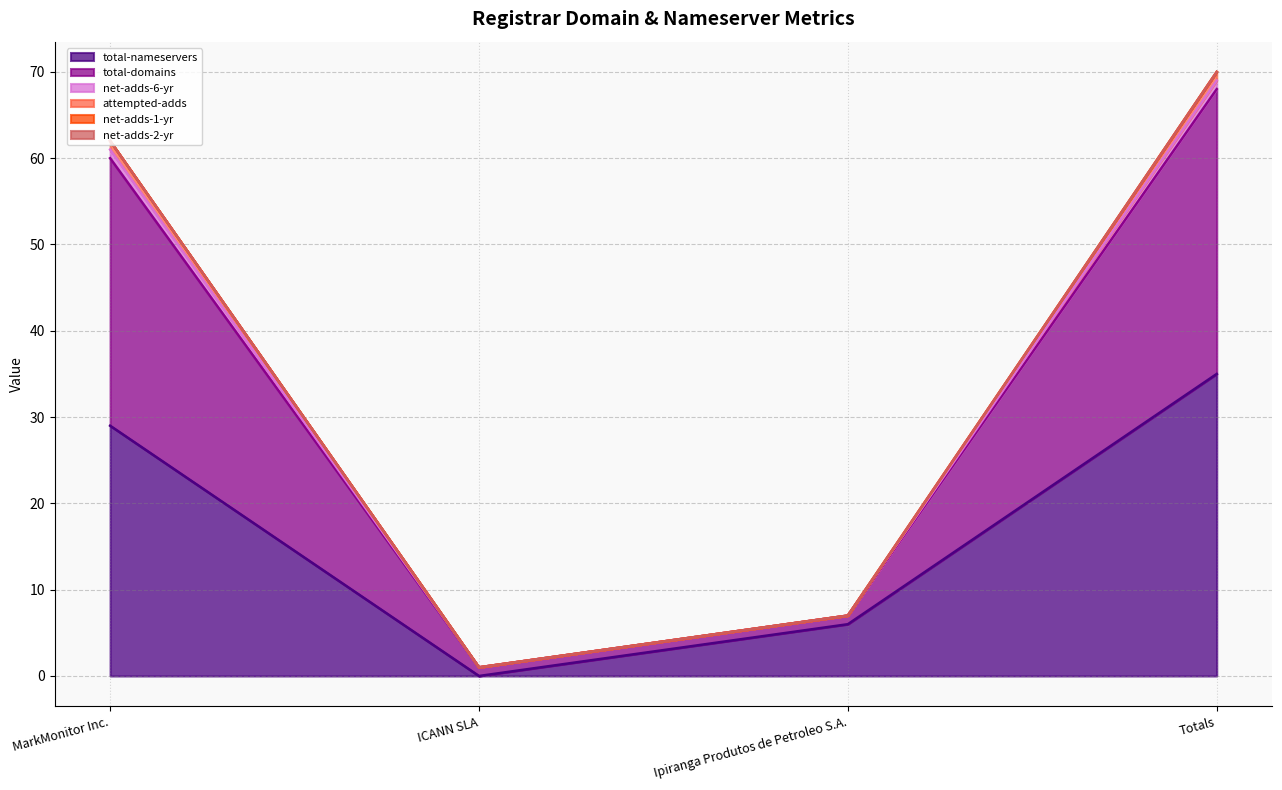

In attempted-adds, how many points are lower than both neighbors (excluding endpoints)?

1